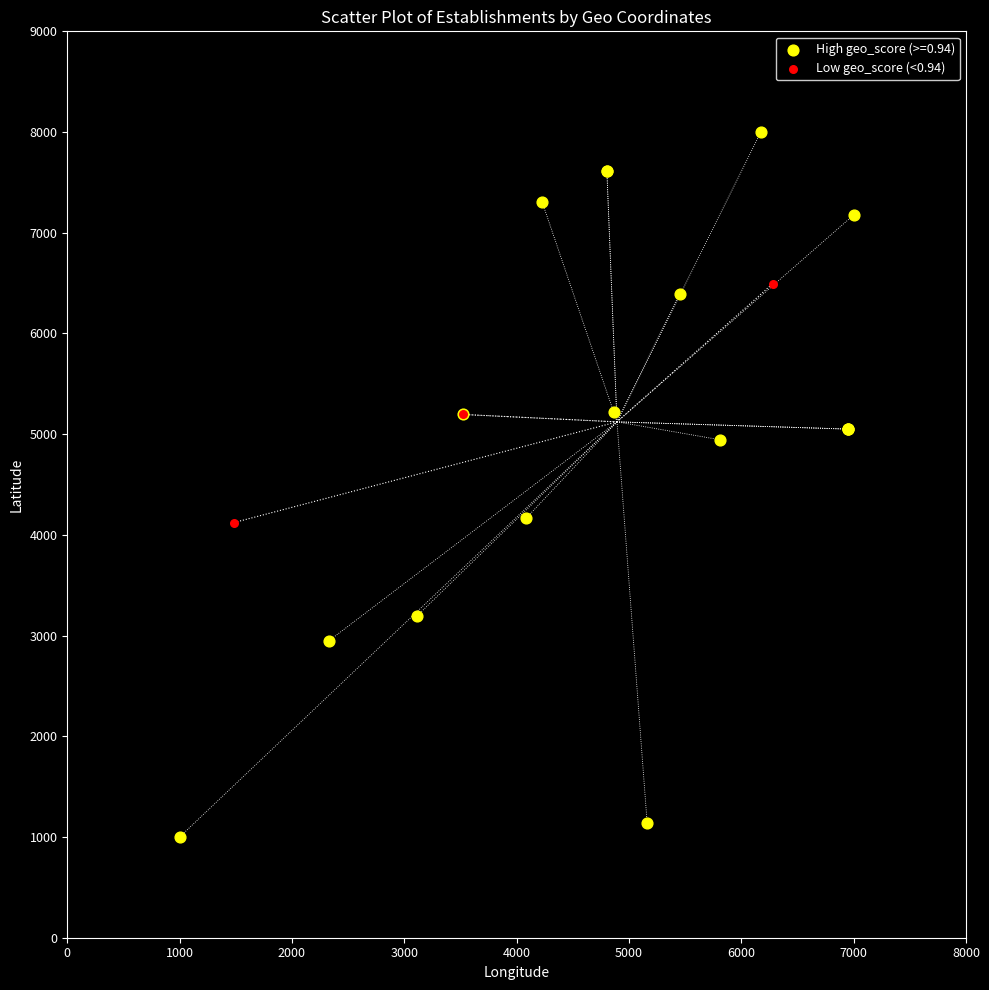

Which series has the widest spread of Y values?

High geo_score (>=0.94)